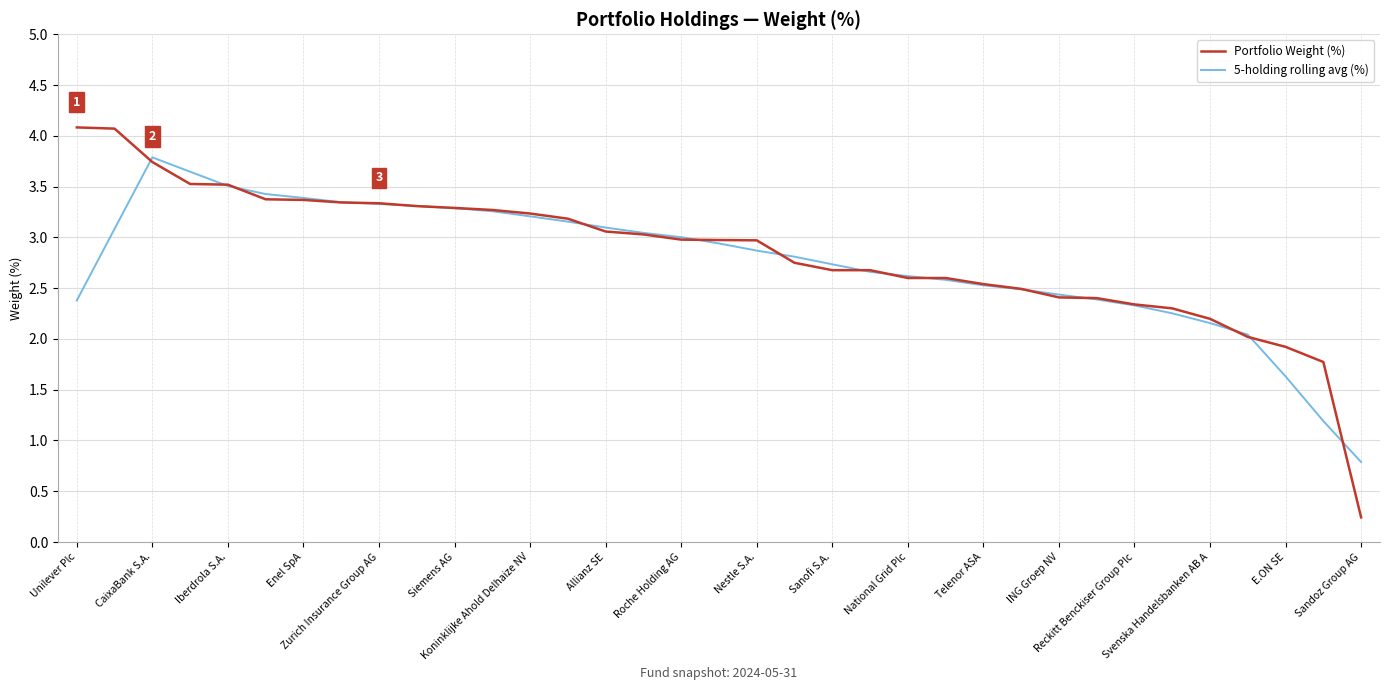

Which series has the largest range (max minus min)?

Portfolio Weight (%)